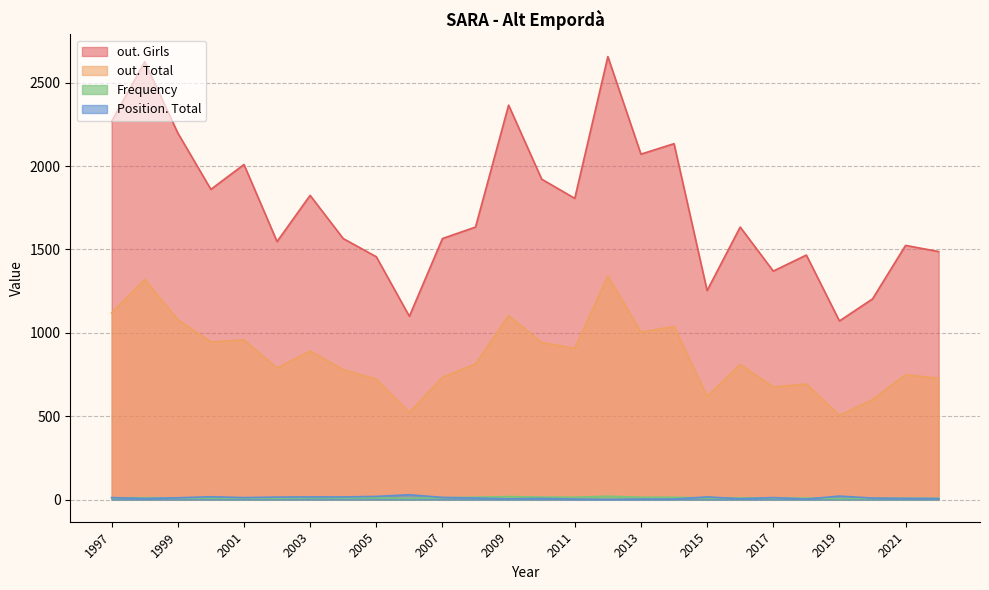

Is it true that Position. Total equals 8 at 2019?

False